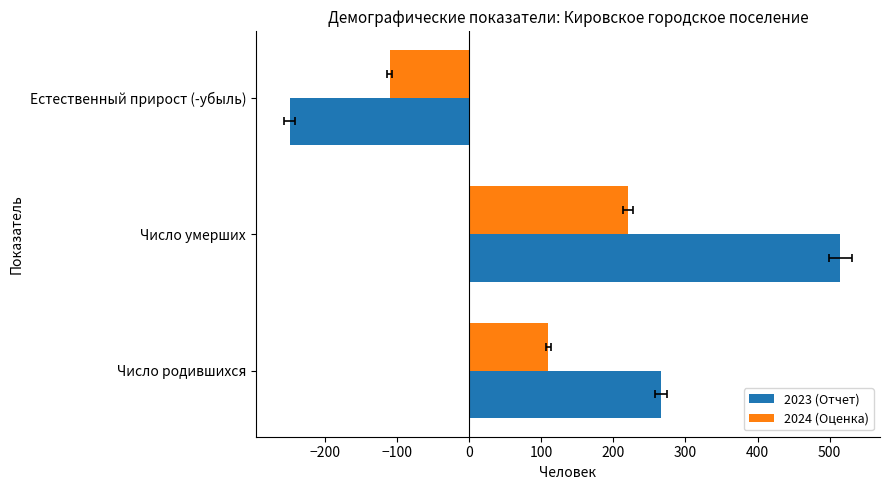

Count the 2023 (Отчет) values in the range -249 to 515.

3